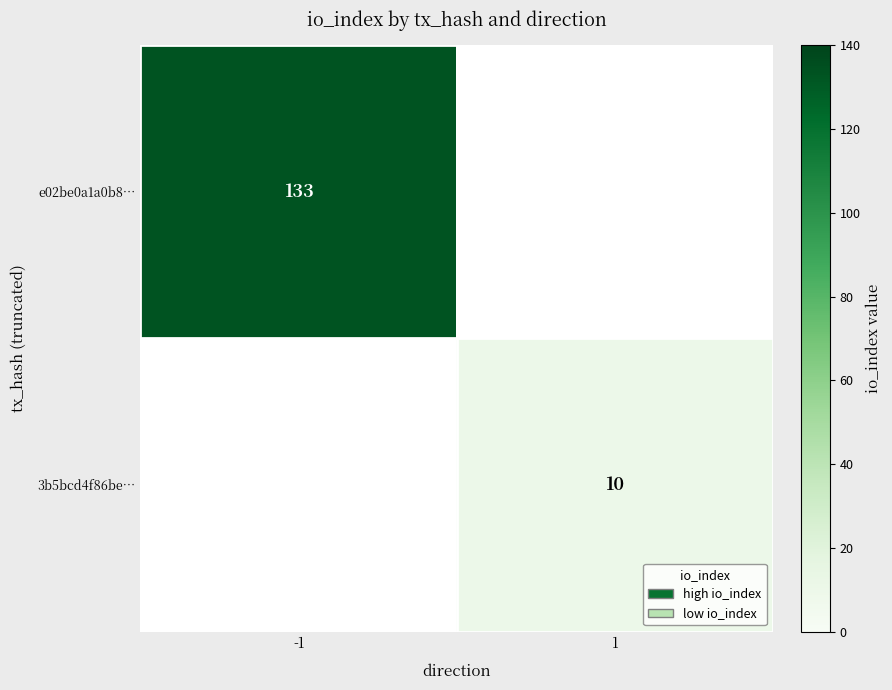

Is the value of 3b5bcd4f86be… at 1 greater than the value of e02be0a1a0b8… at -1?

No